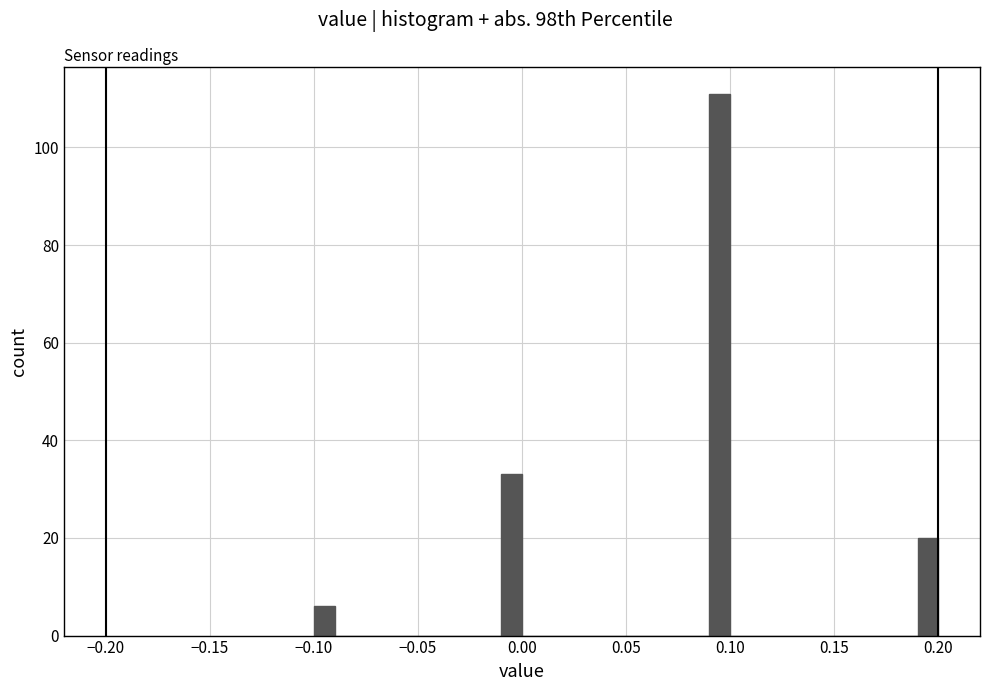

Read against the x-axis, roughly where is the centre of the tallest bar?

0.095